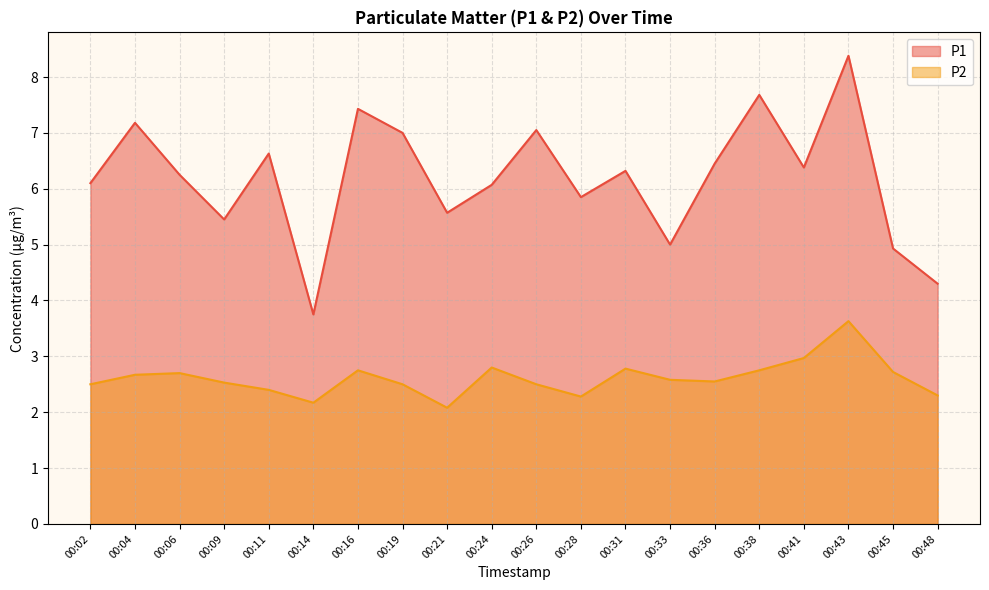

What is the approximate value of P2 at 00:26?

2.5